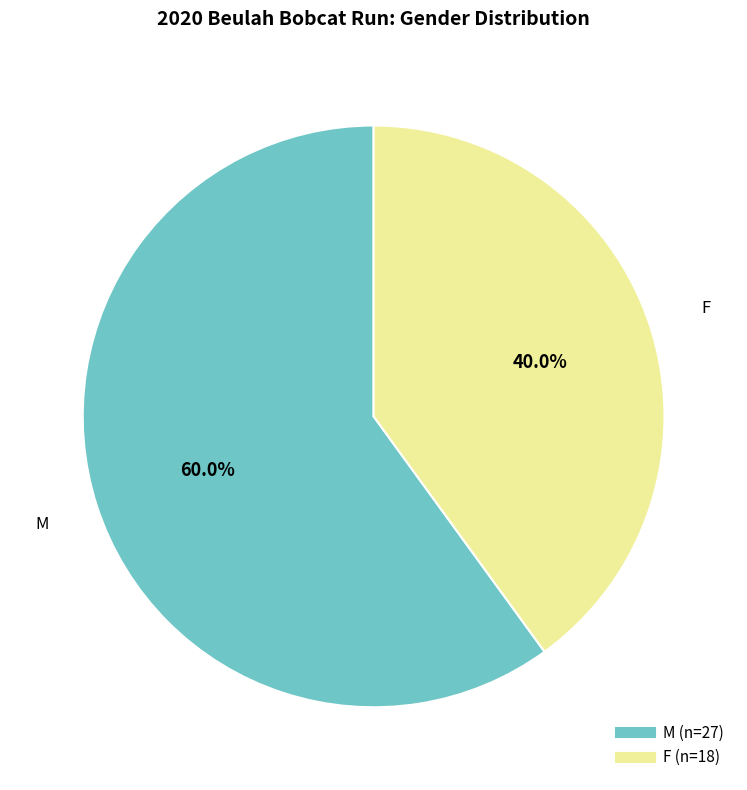

To the nearest percent, what is the difference between the F and M slice percentages?

20%